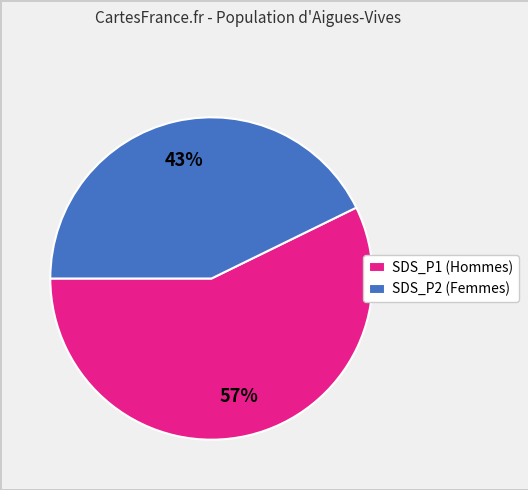

Does any single category account for the majority?

Yes